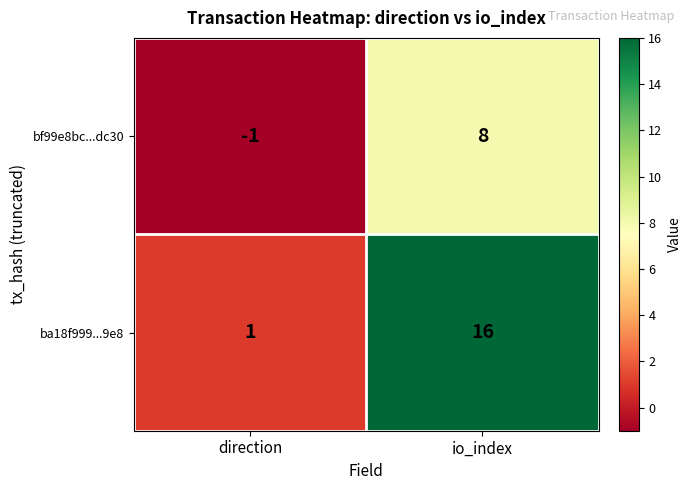

Count the number of categories in the chart.

2